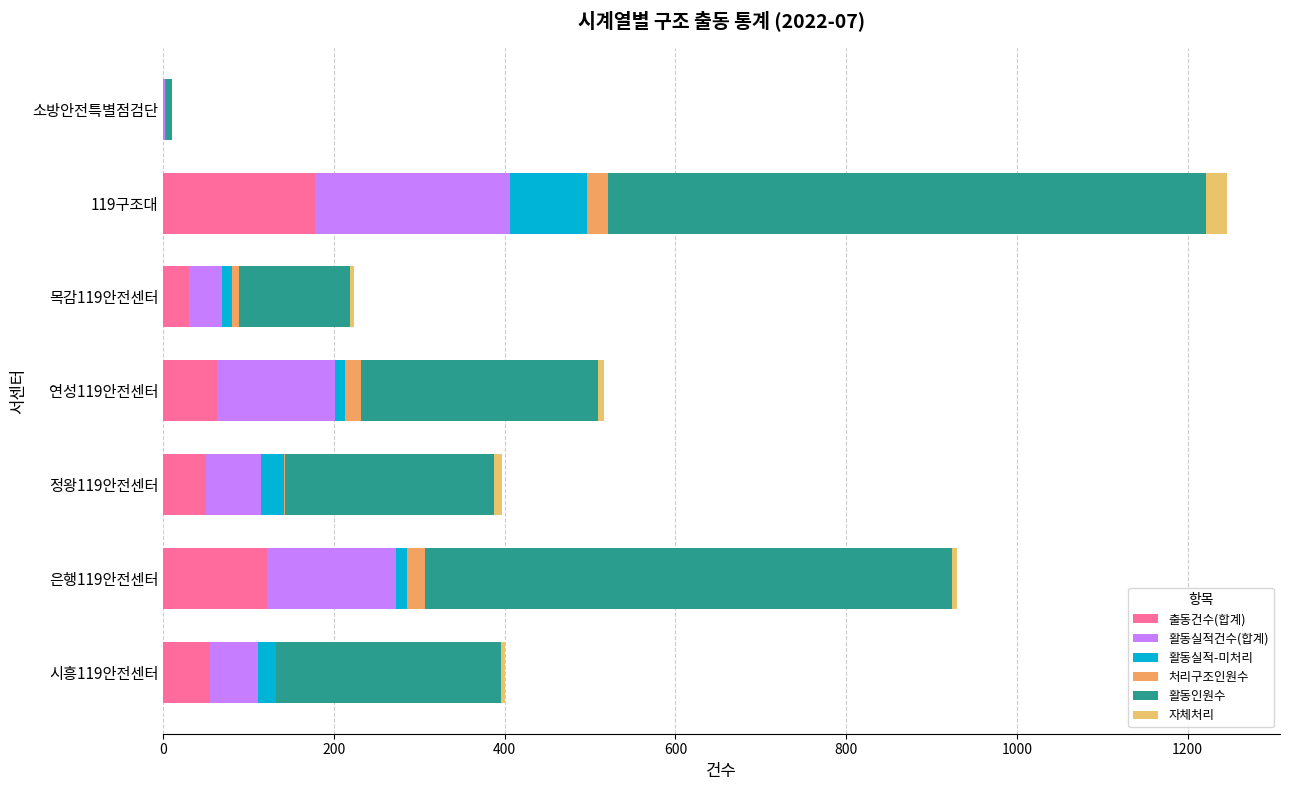

How many series are shown in this chart?

6